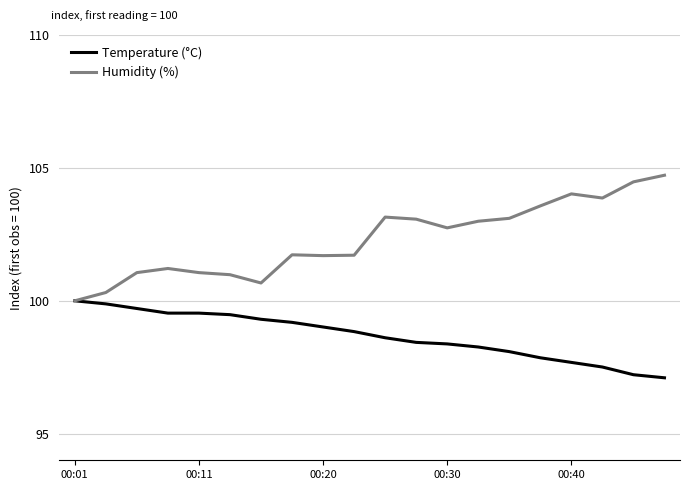

What is the difference between the maximum and second lowest values in the Humidity (%) series?

4.4